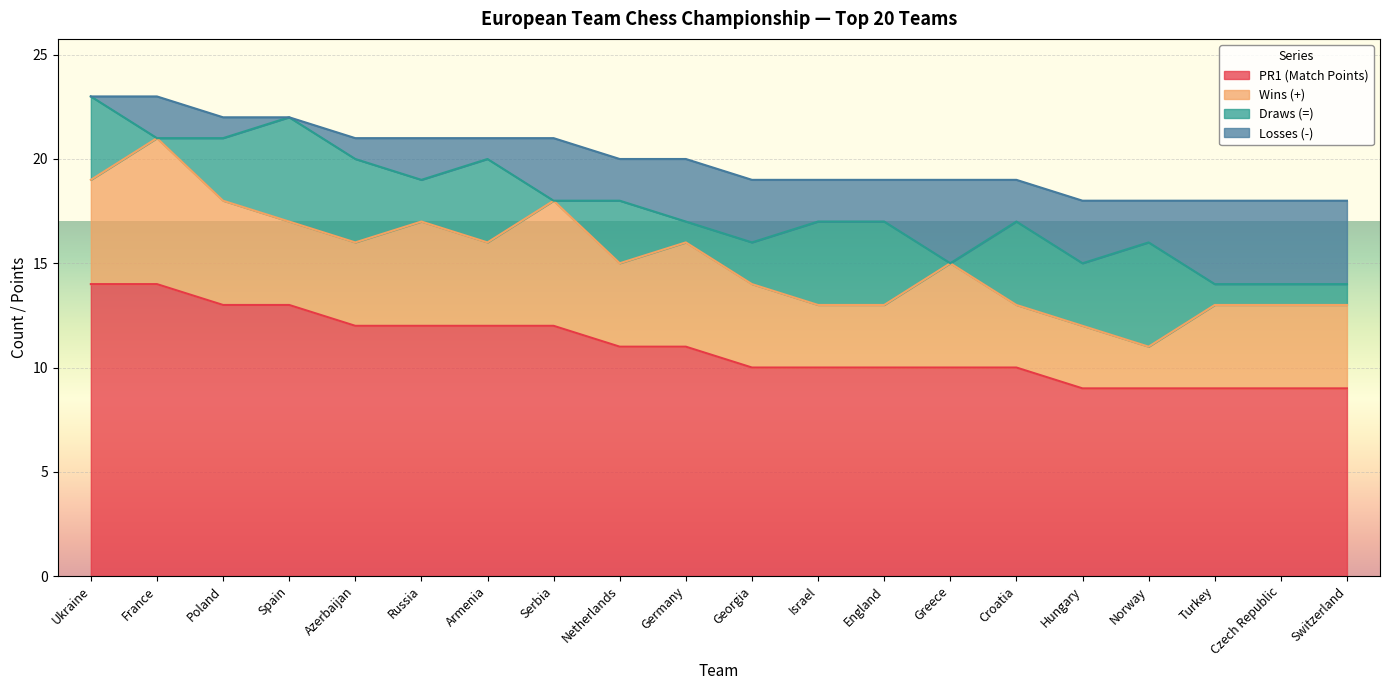

How many values in the Losses (-) series exceed 2?

8